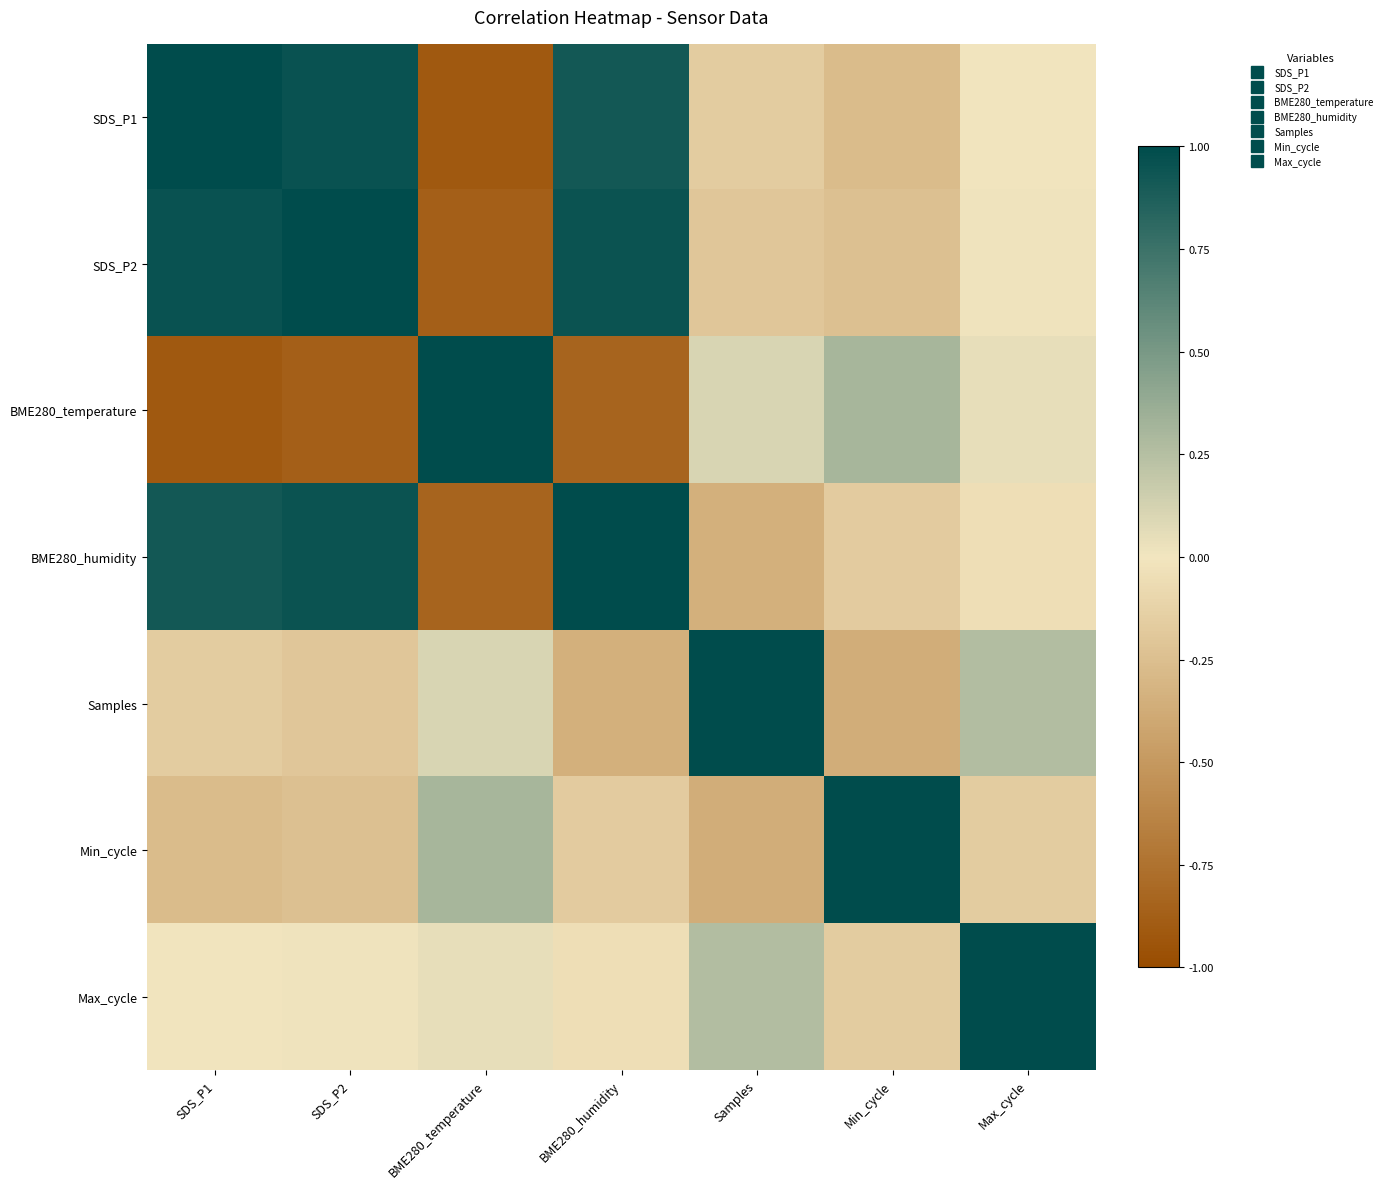

What is the spread (max minus min) of values at SDS_P1?

1.9